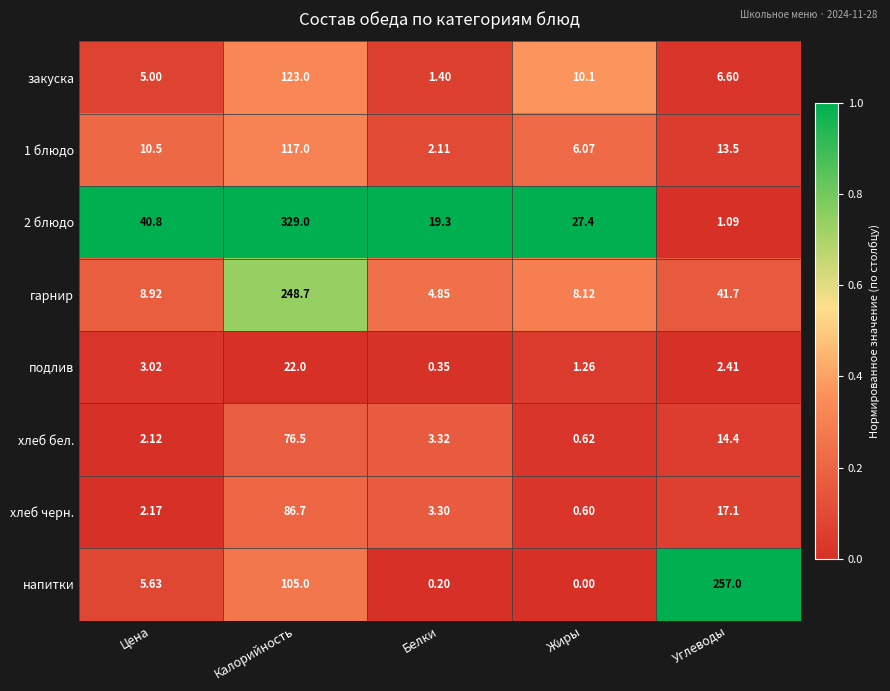

At which label is гарнир closest to 126?

Углеводы